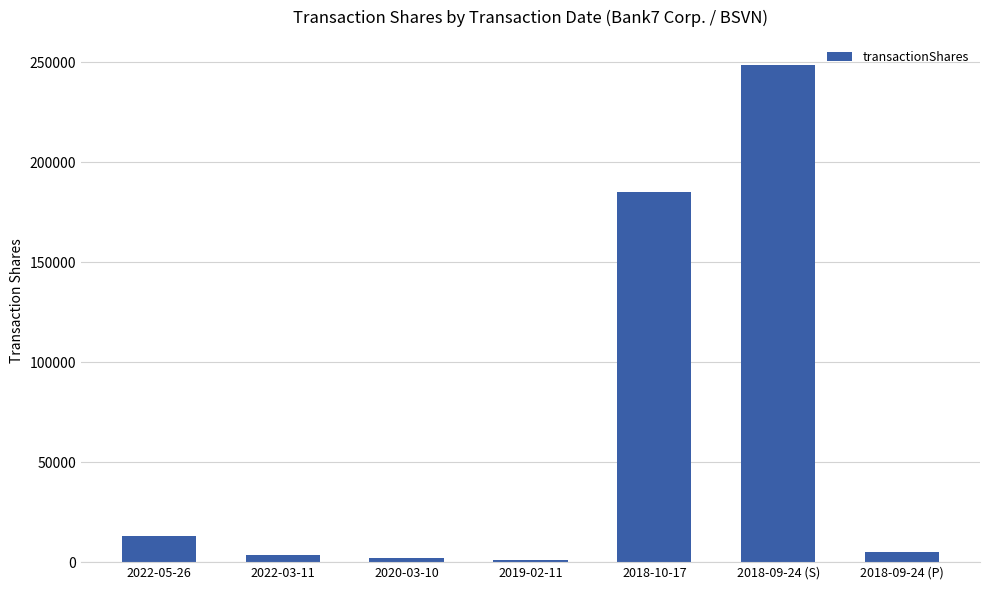

Is it true that the value at 2018-10-17 is 49460?

False